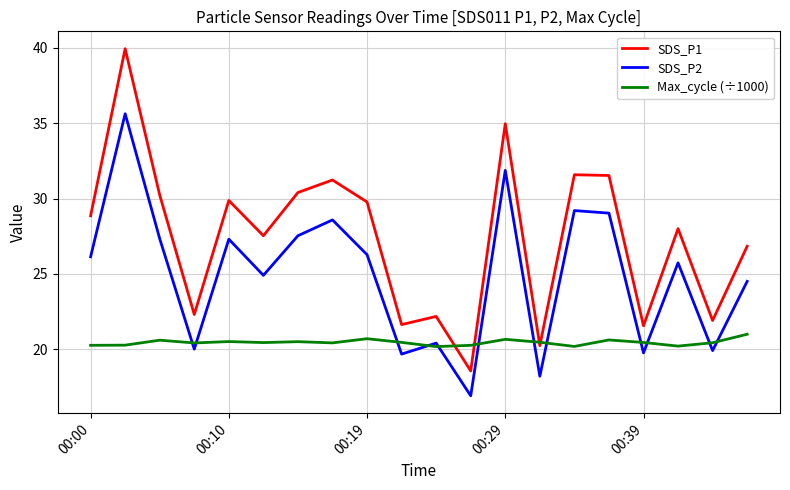

How many interior local peaks does the SDS_P1 series have?

7